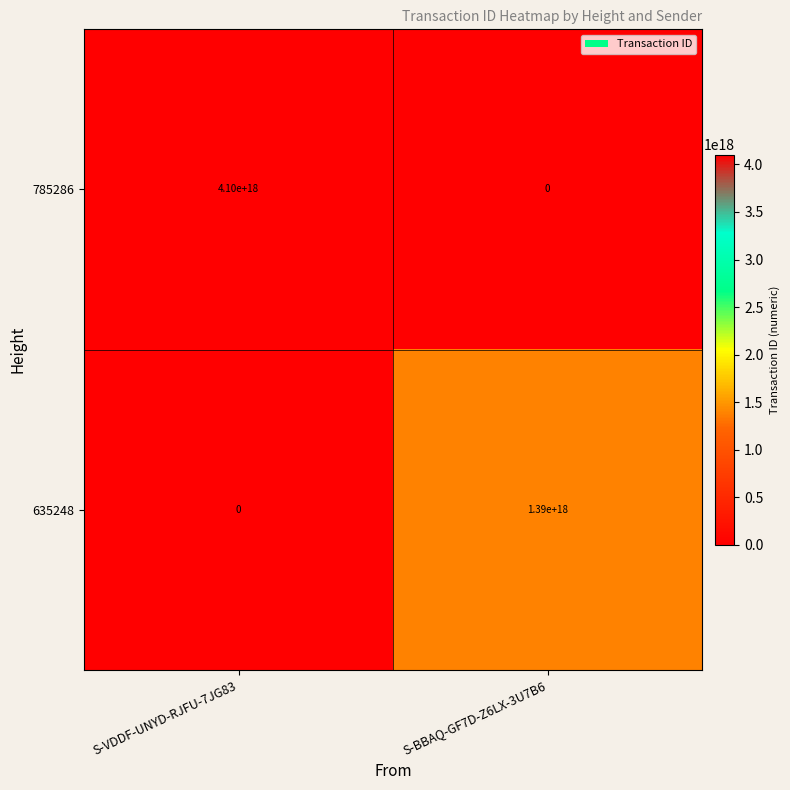

Which series has the largest range (max minus min)?

785286